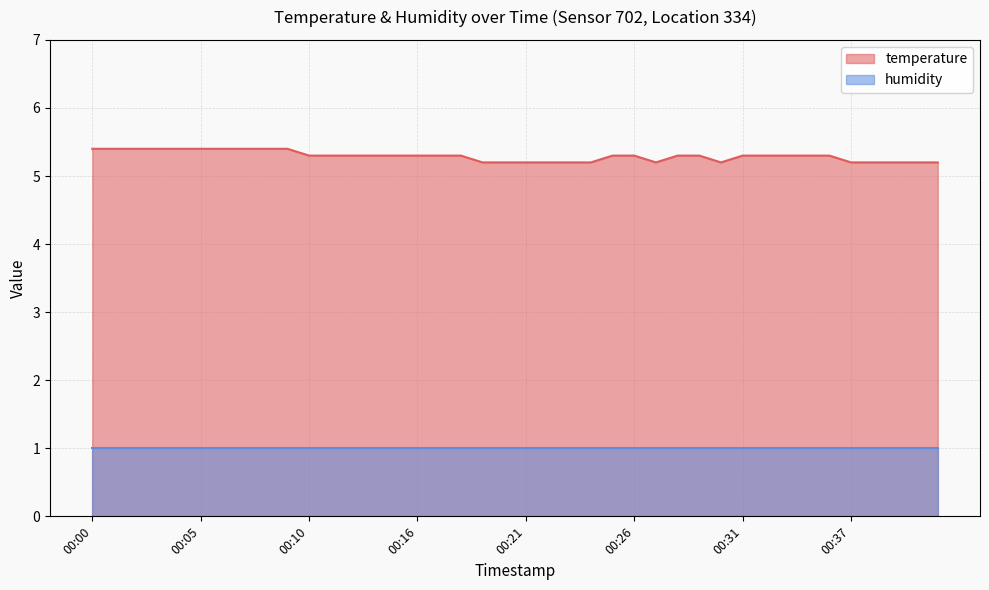

Count the values in the range 5 to 6.

40